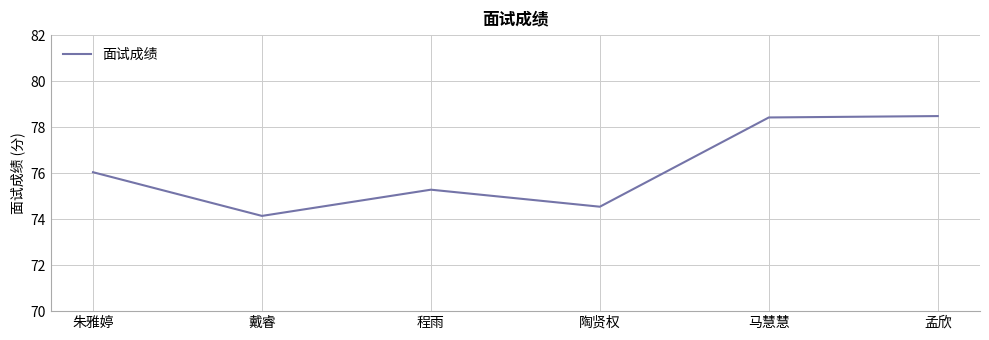

Is it true that the value at 陶贤权 is 74.5?

True